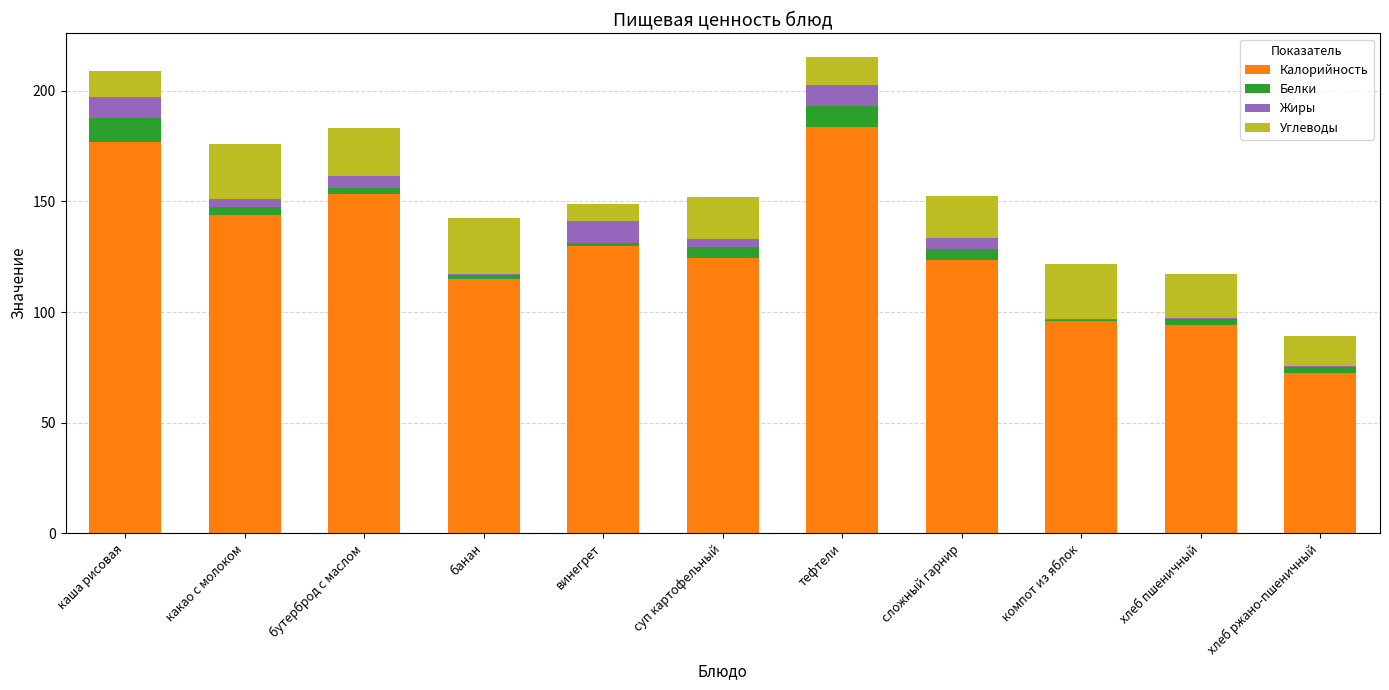

Which category has the highest value in the Калорийность series?

тефтели